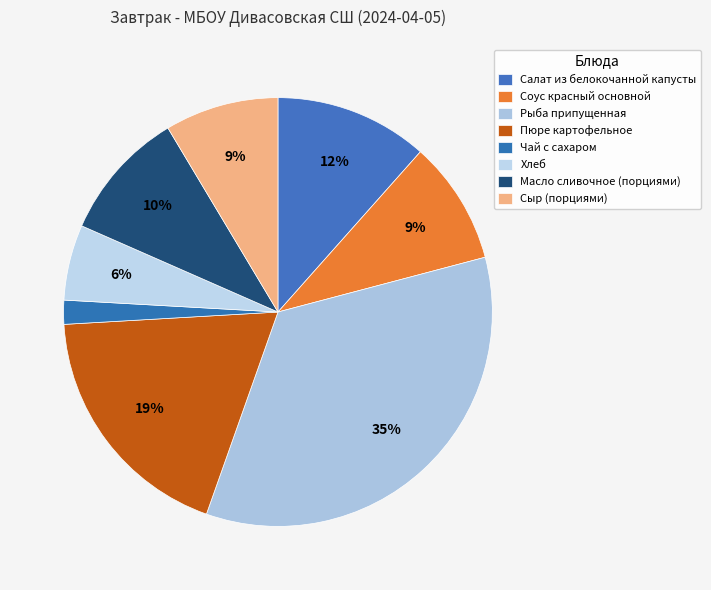

Count the number of slices in the pie.

8